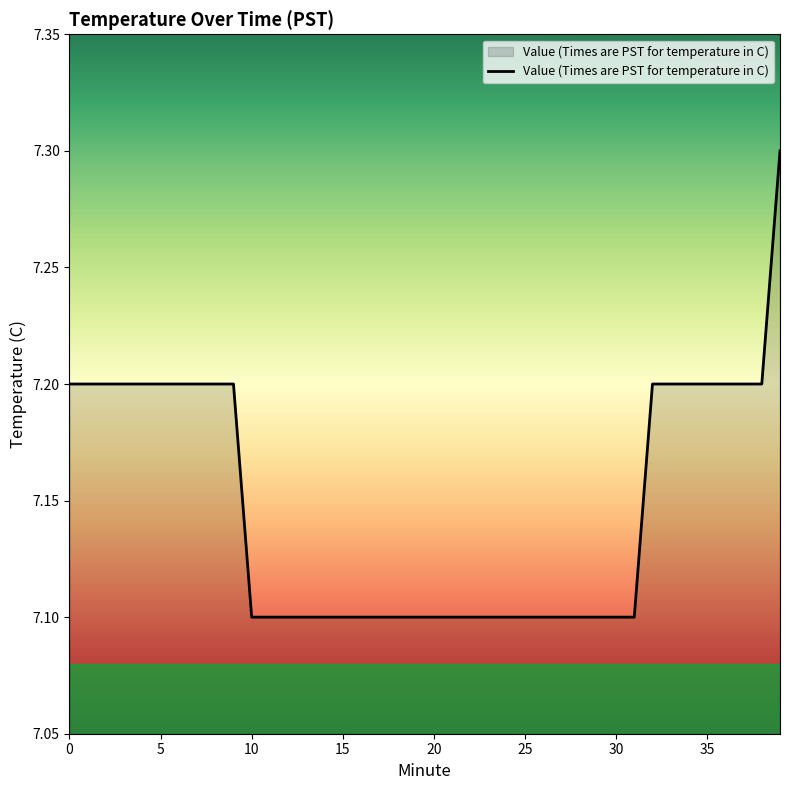

What is the greatest value displayed?

7.3